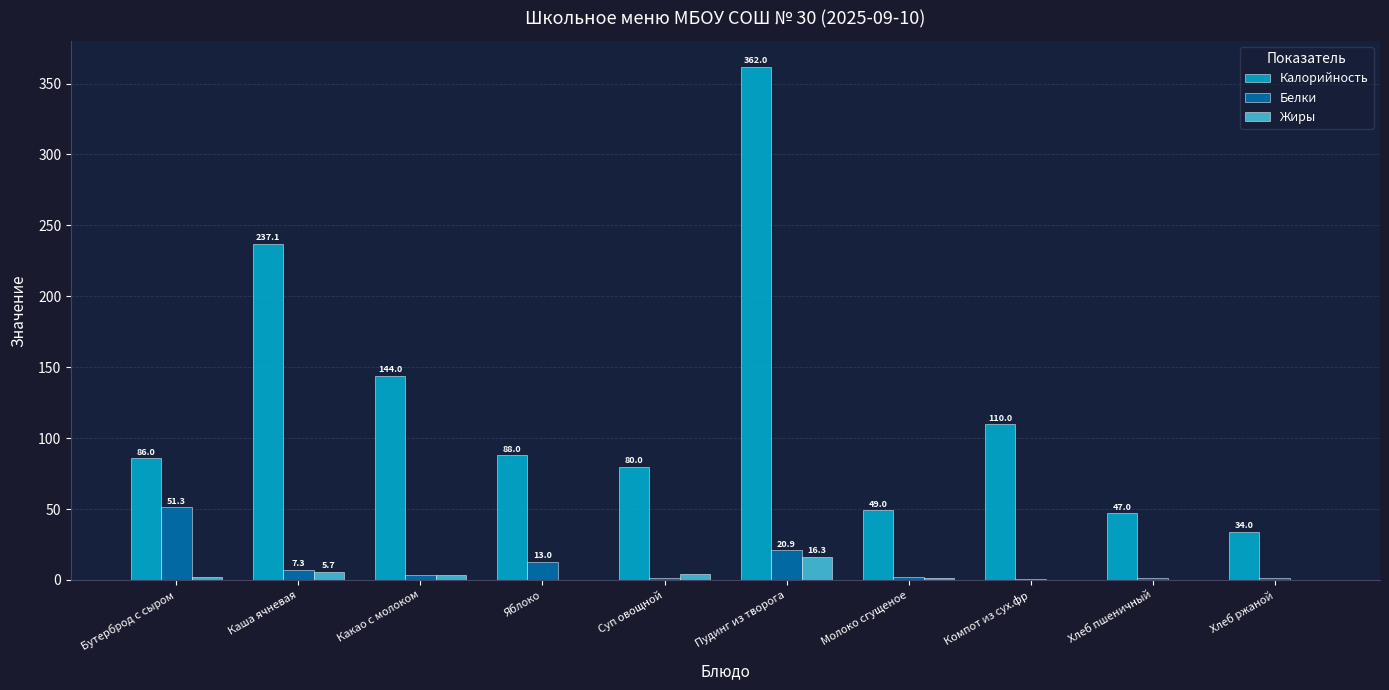

What is the approximate value of Белки at Пудинг из творога?

20.9